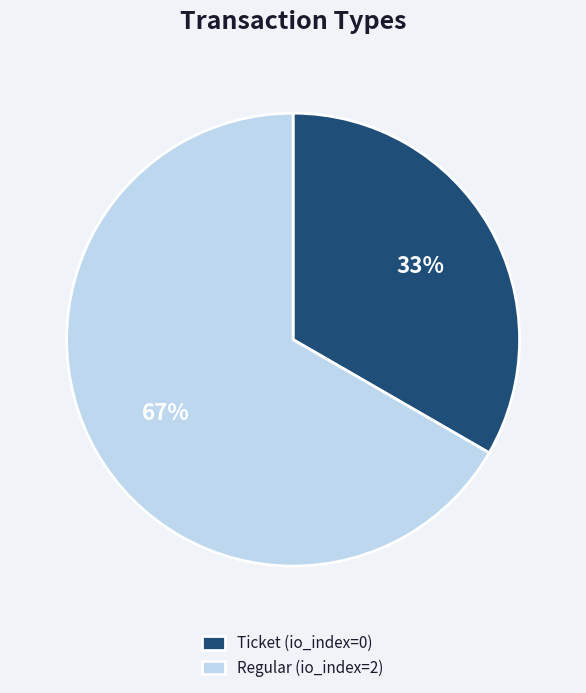

Between Ticket (io_index=0) and Regular (io_index=2), which is larger?

Regular (io_index=2)